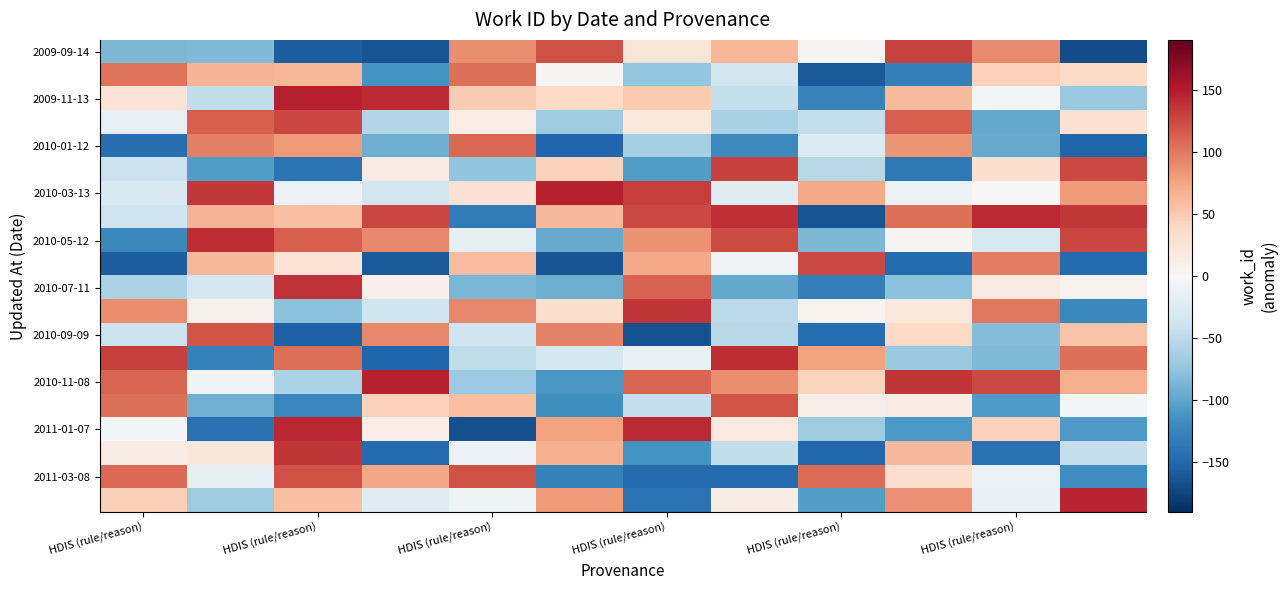

Which series has the widest spread of values?

2011-01-07